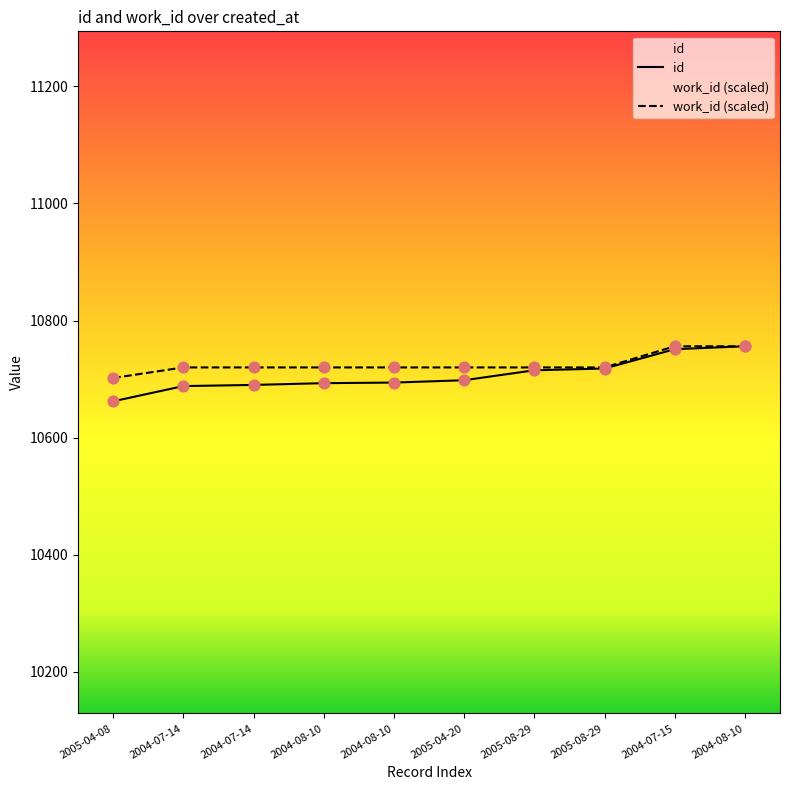

Which series has the largest total across all categories?

work_id (scaled)